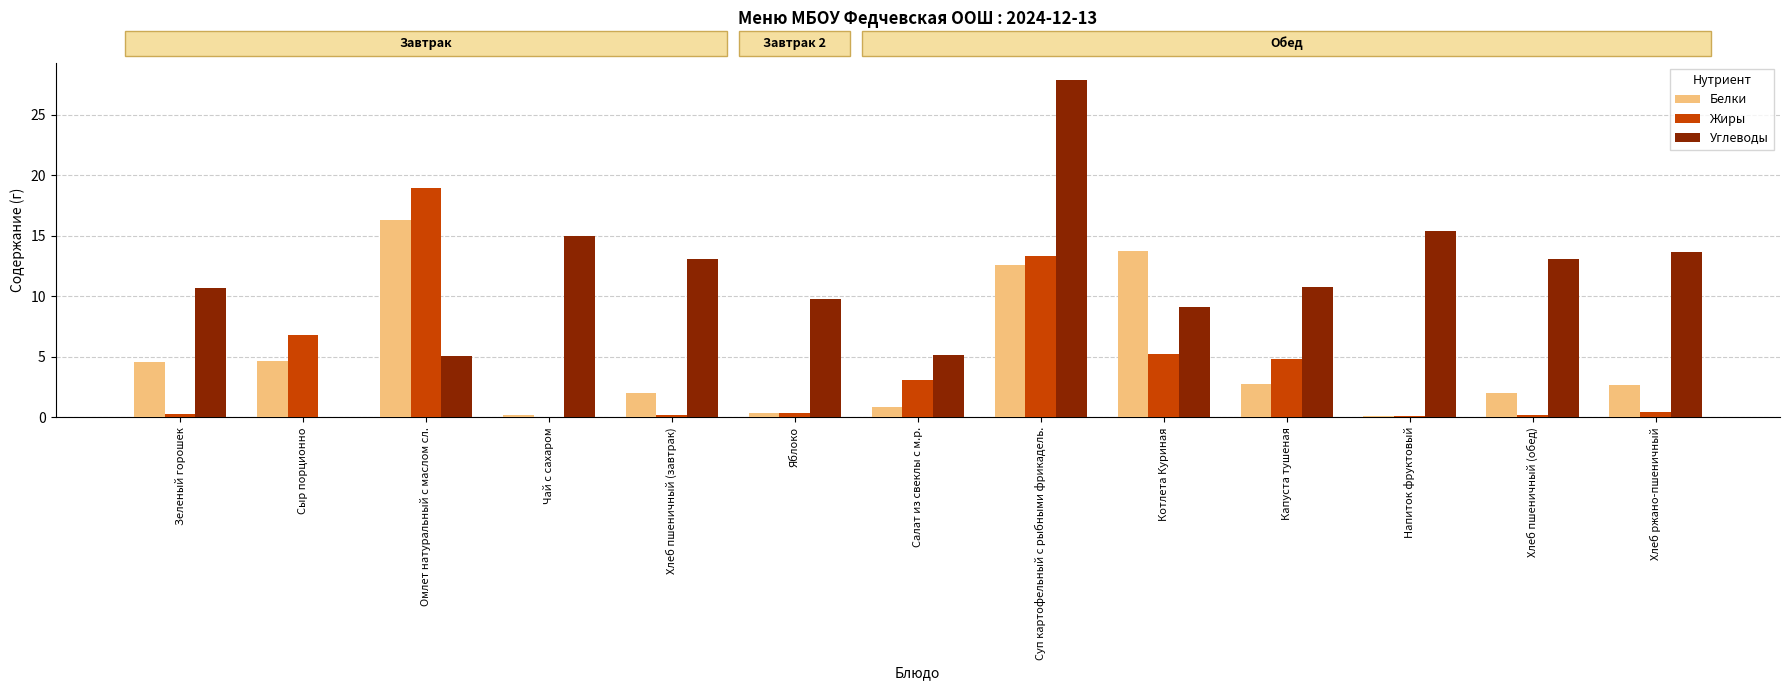

At which category is the sum across all series the highest?

Суп картофельный с рыбными фрикадель.